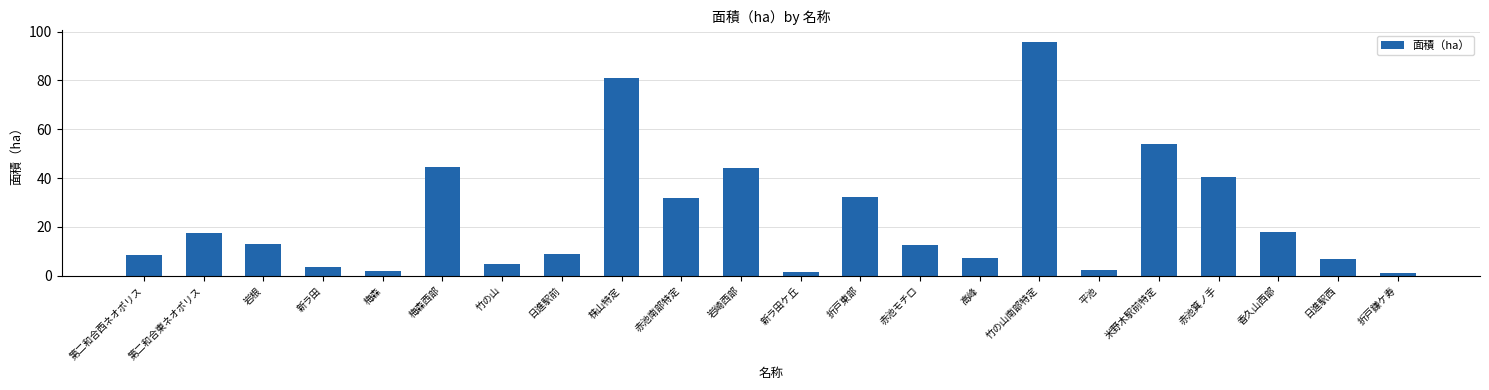

True or false: the data shows 8.9 at 日進駅前.

True